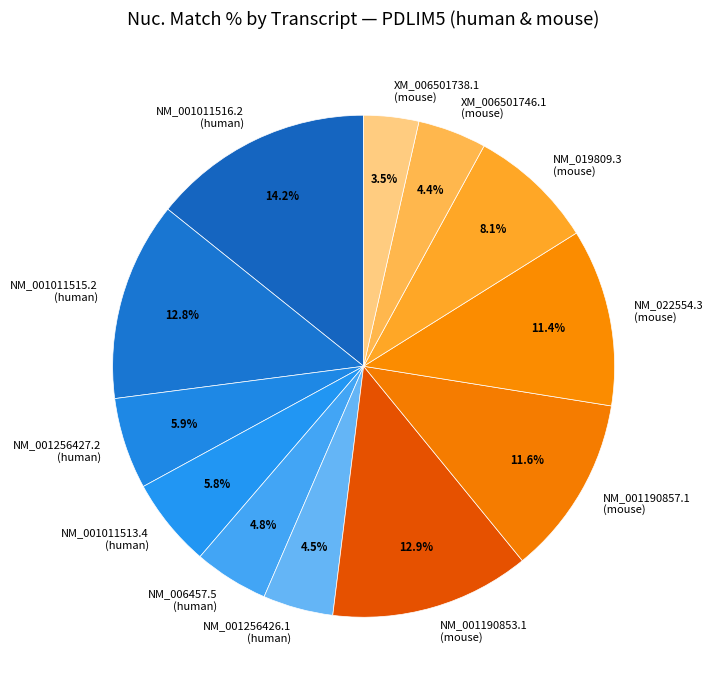

How many segments does this pie chart have?

12